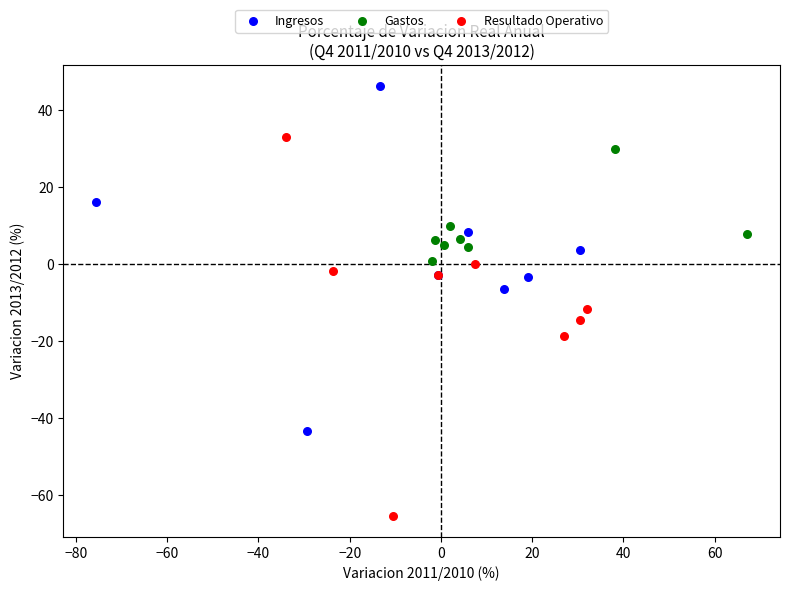

Which series reaches the minimum Y coordinate?

Resultado Operativo